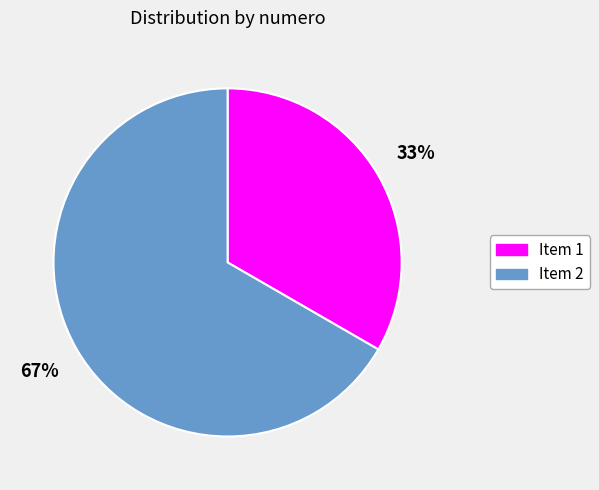

Is there any slice that represents more than half of the pie?

Yes